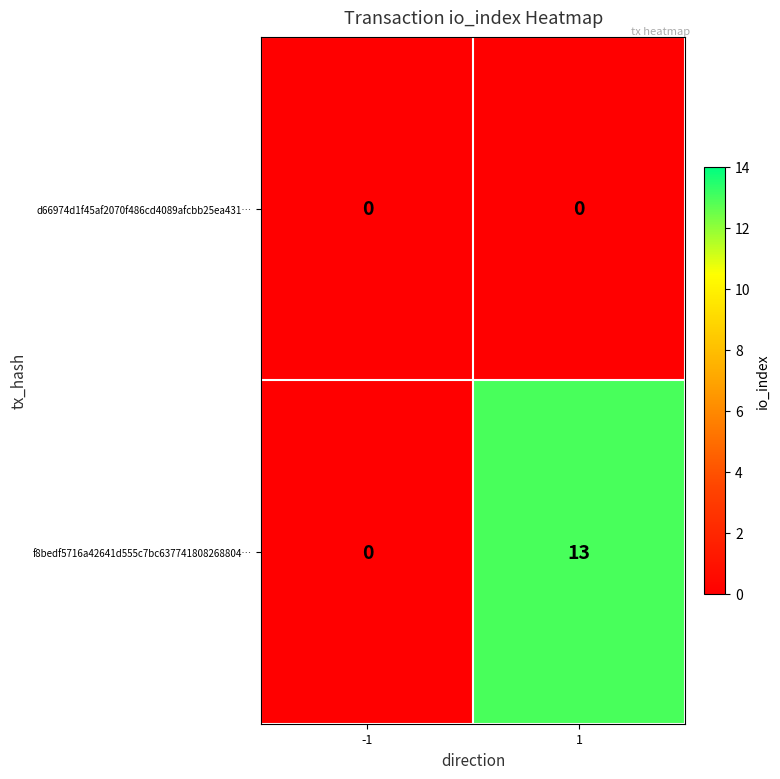

Between -1 and 1, which series saw the biggest shift?

f8bedf5716a42641d555c7bc637741808268804…